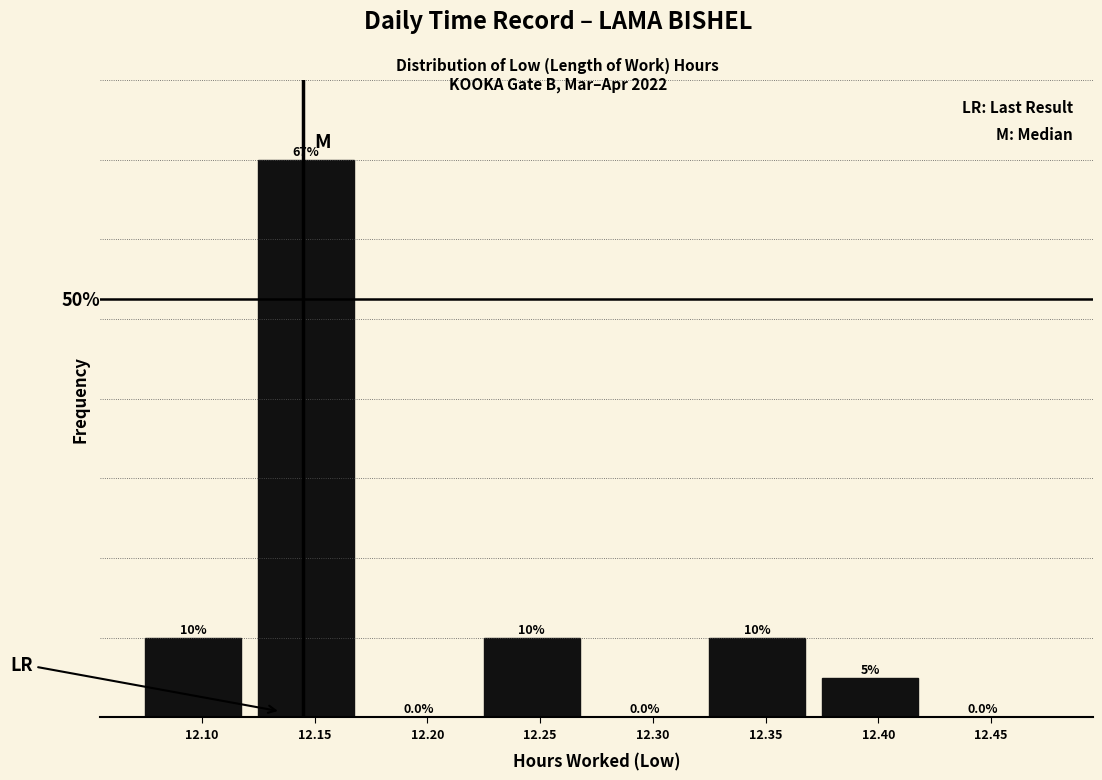

Are the bars horizontal?

No